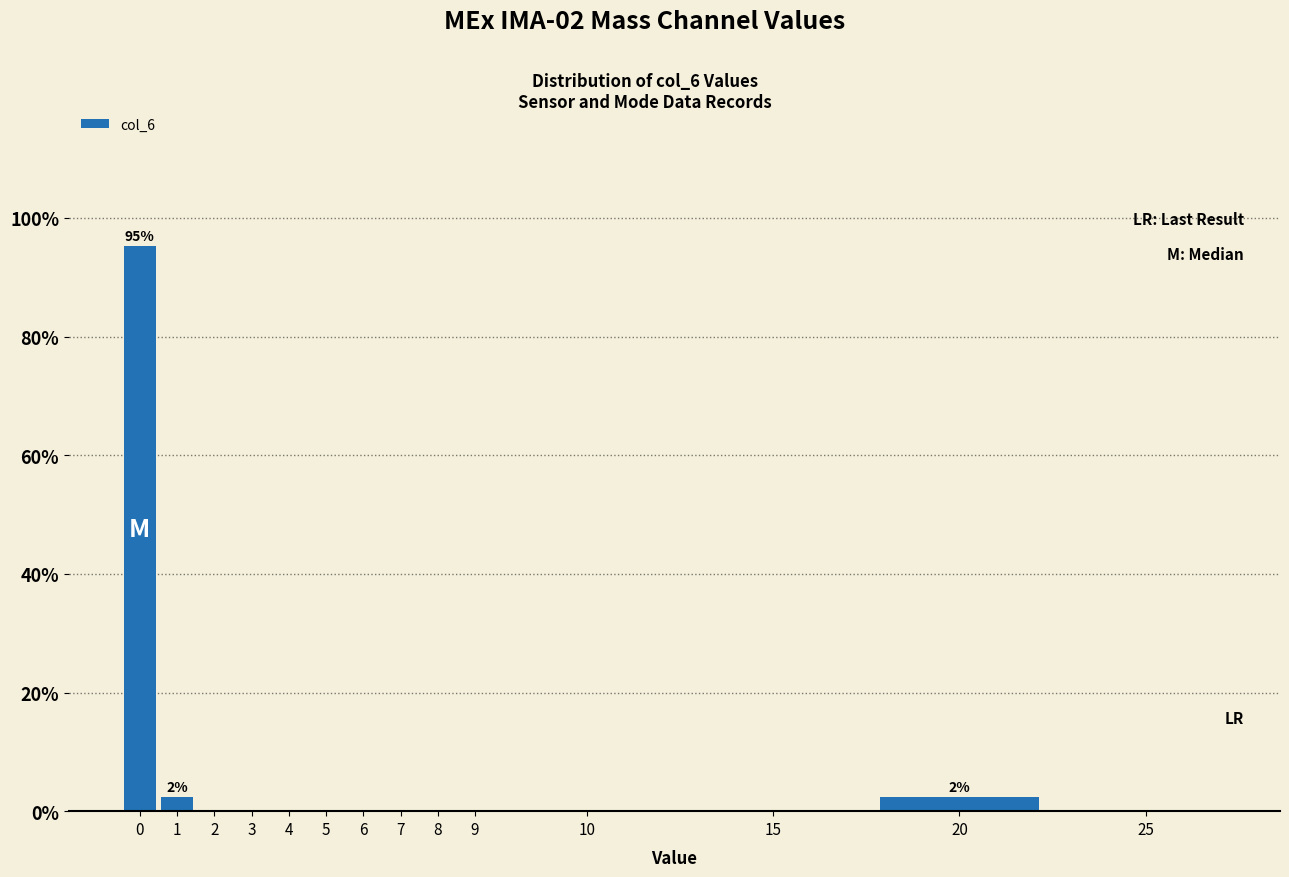

Reading left to right, what are all the values shown in this chart?

0=95.2	1=2.4	2=0.0	3=0.0	4=0.0	5=0.0	6=0.0	7=0.0	8=0.0	9=0.0	10=0.0	15=0.0	20=2.4	25=0.0